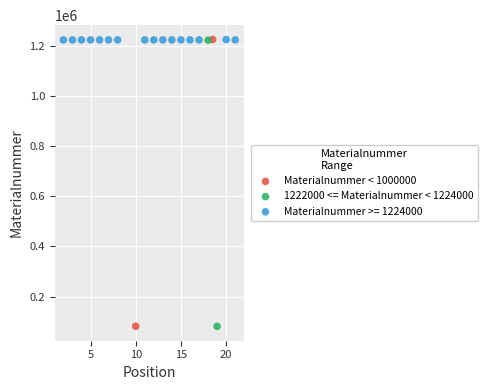

What are all the series names shown in the legend?

Materialnummer < 1000000, 1222000 <= Materialnummer < 1224000, Materialnummer >= 1224000